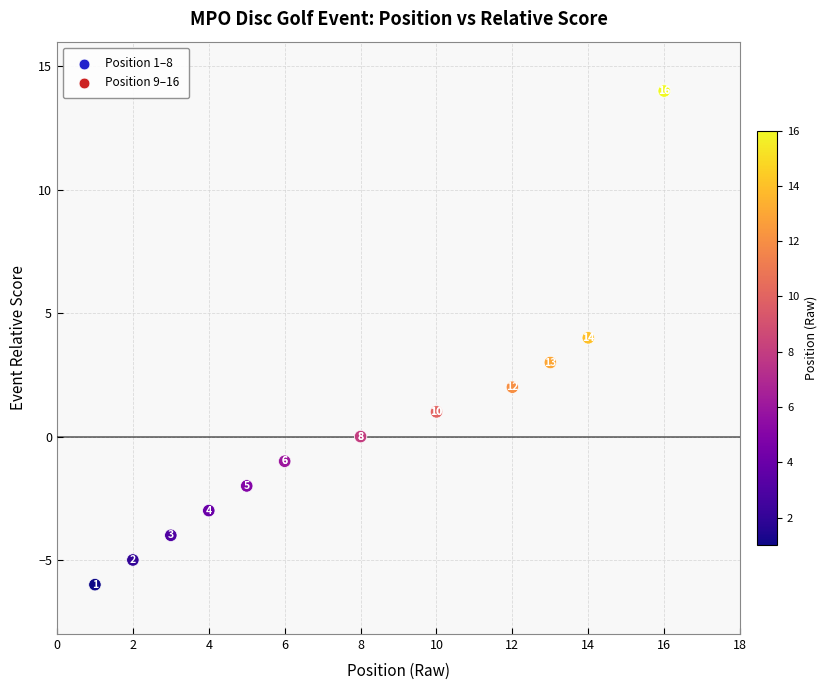

What Y value in the scatter plot is closest to 4?

4